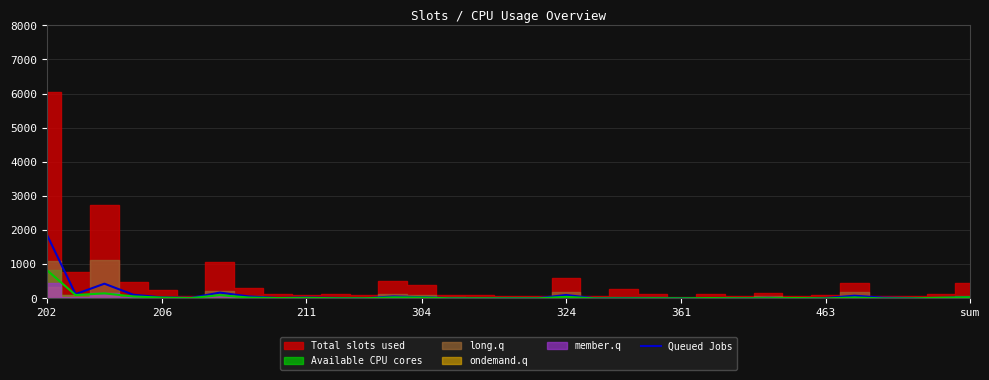

What is the highest value of the Queued Jobs series?

1877